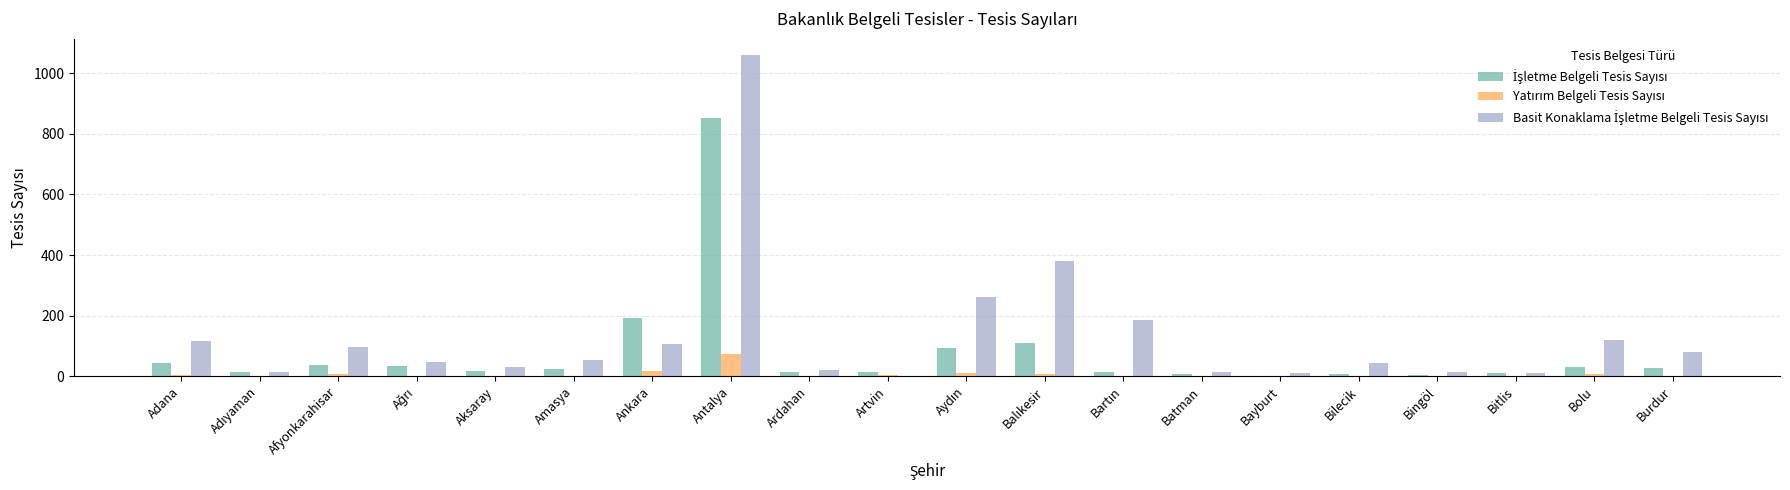

What is the maximum value shown in the chart?

1060